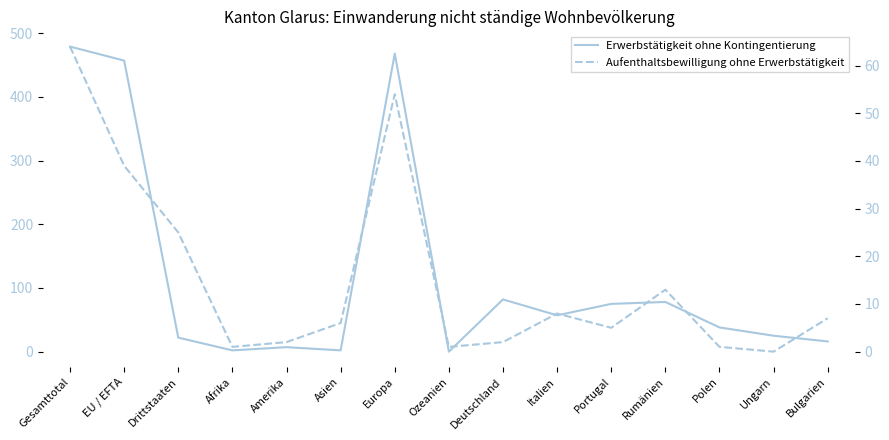

Which series changed the most between Gesamttotal and Bulgarien?

Erwerbstätigkeit ohne Kontingentierung